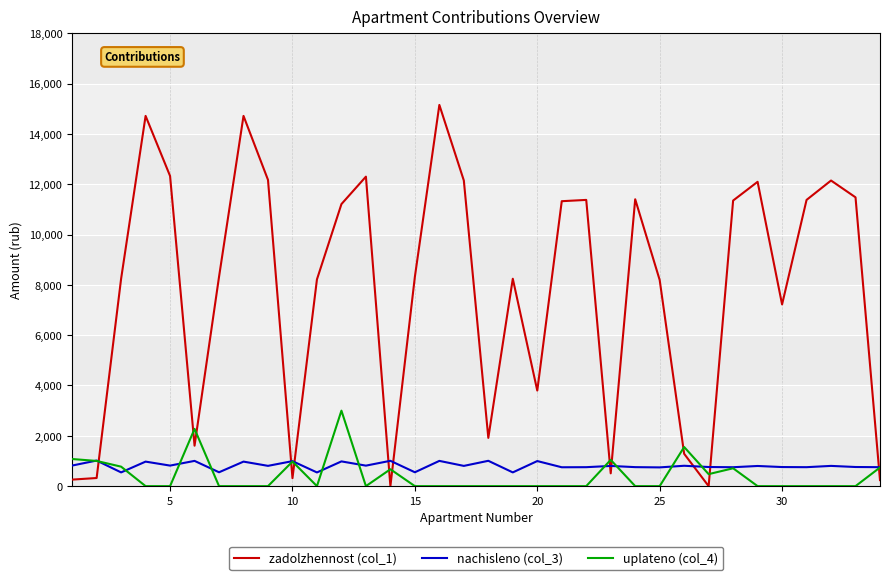

Which series has the widest spread of values?

zadolzhennost (col_1)